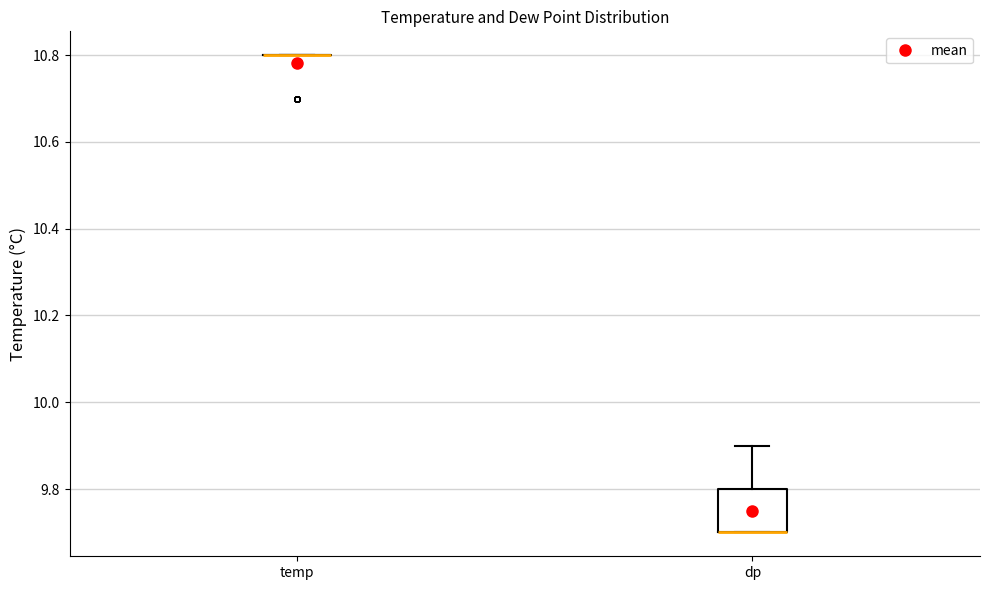

Which box is the tallest, from its lower edge to its upper edge?

dp